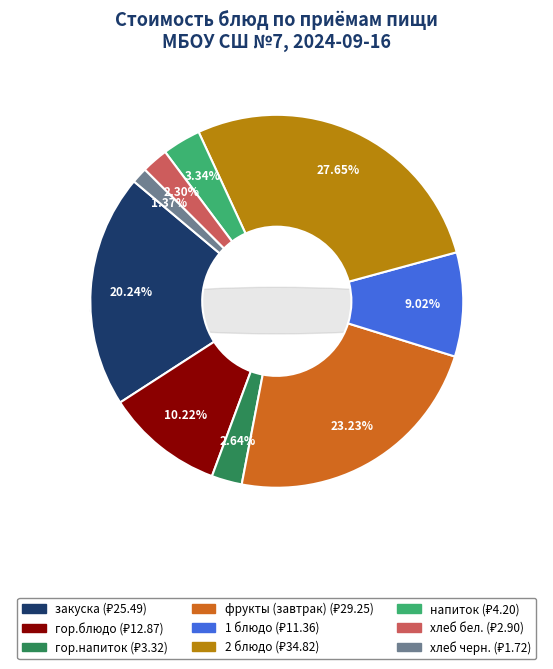

True or false: 2 блюдо accounts for 28% of the total.

True